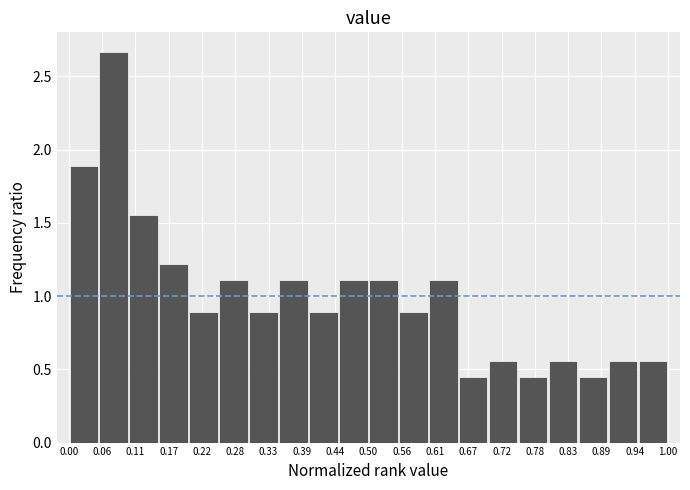

How tall is the bar that spans 0.00 to 0.05 on the x-axis? The values are not printed on the chart, so give them approximately, as read against the axis.

1.90